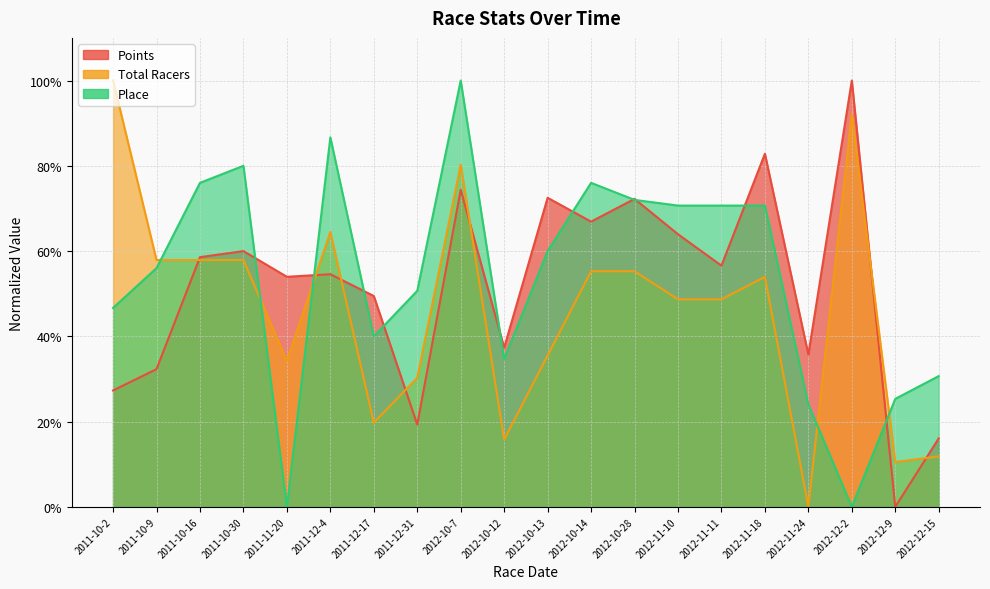

At which category does Place reach its first local valley?

2011-11-20